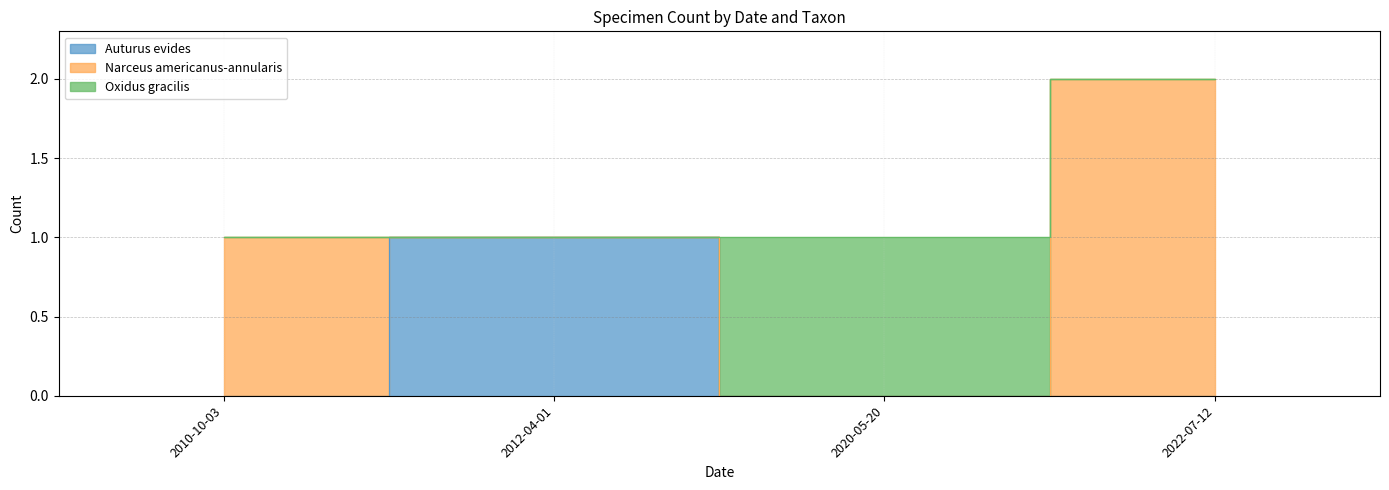

The value of Oxidus gracilis at 2010-10-03 is 0. True or false?

False